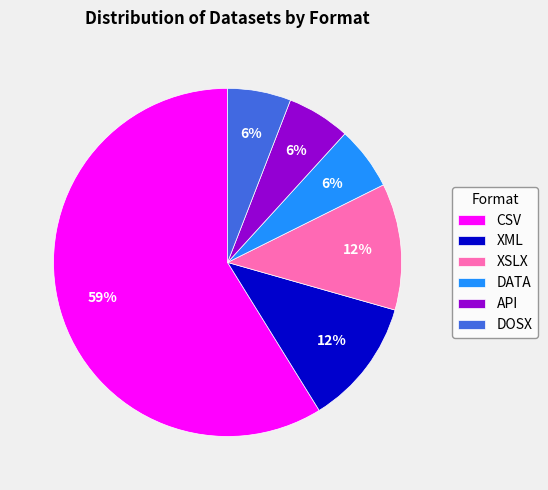

To the nearest percent, what is the average slice percentage?

17%